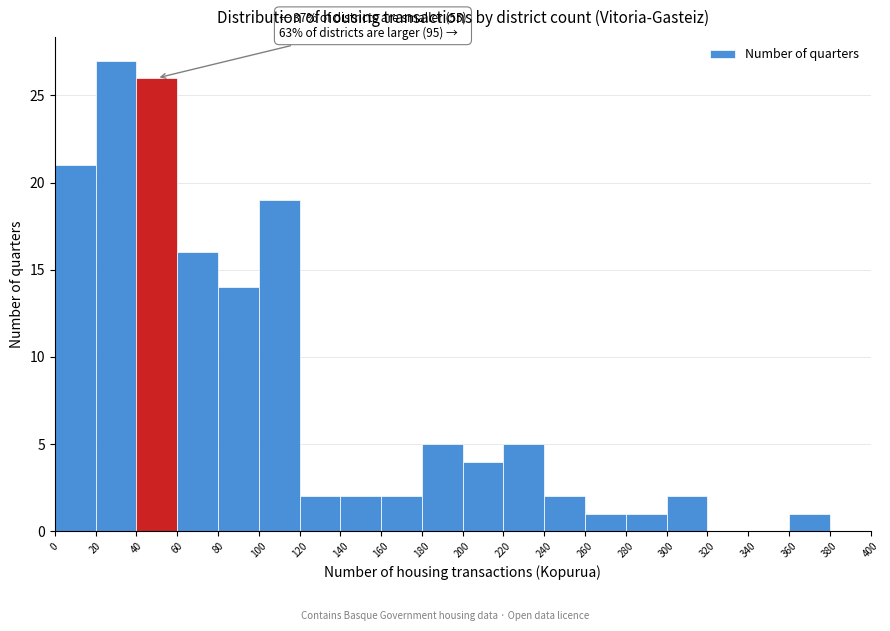

Which range on the x-axis has the tallest bar?

20 to 40